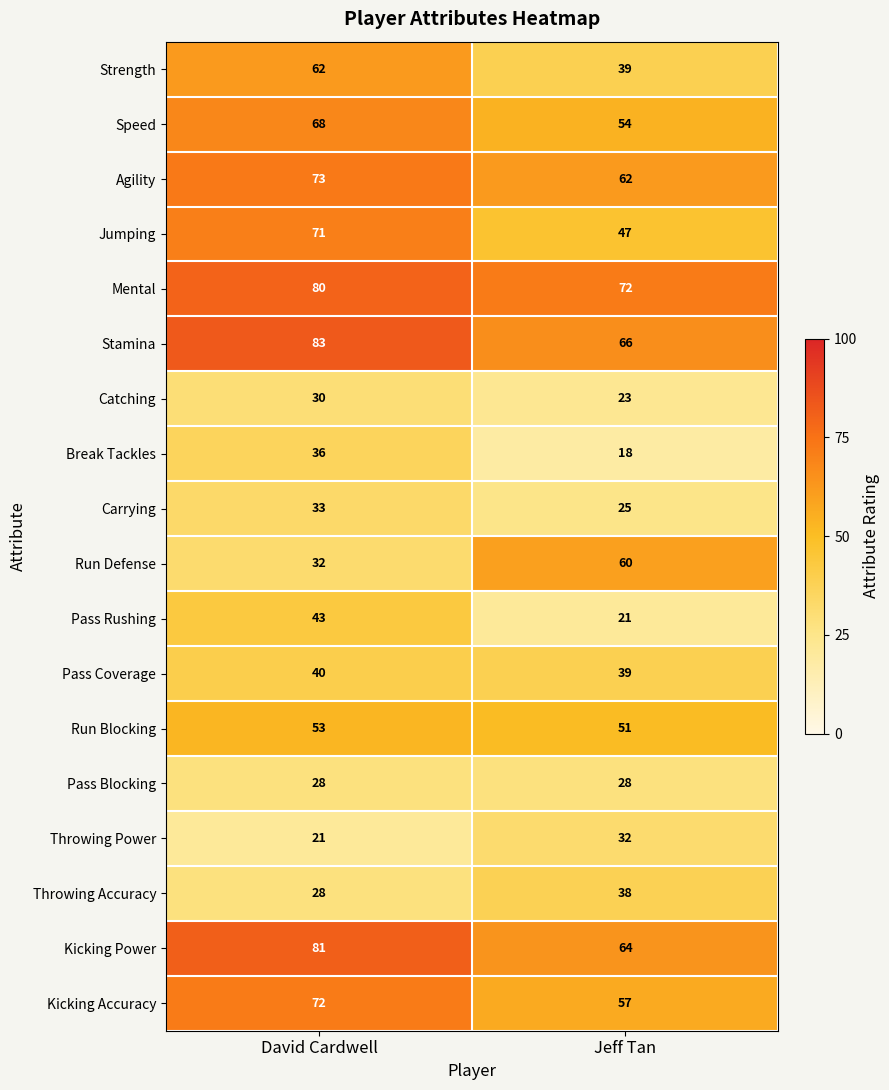

List the labels in order of Jumping value, largest first.

David Cardwell, Jeff Tan